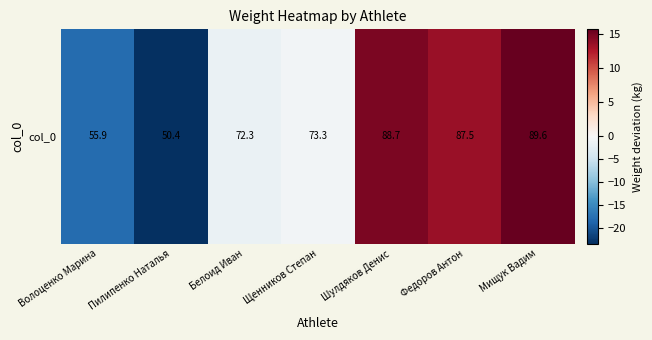

The value at Шулдяков Денис is 14.7. True or false?

True